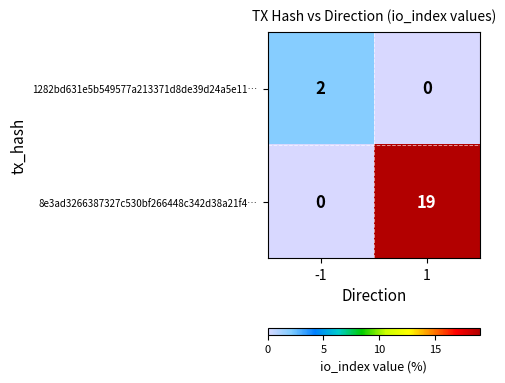

At how many categories does at least one series exceed 15?

1